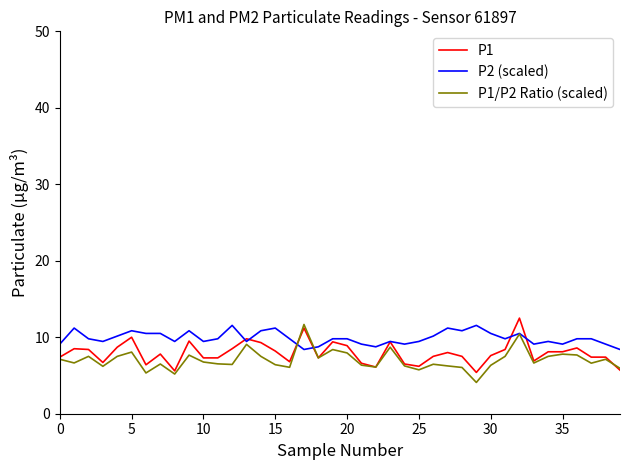

What is the minimum value shown in the chart?

4.1